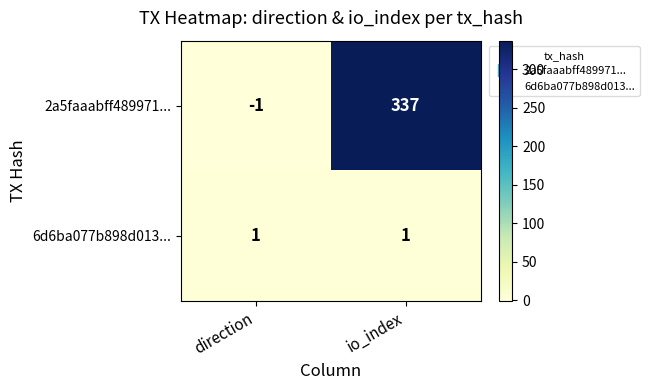

Reading right to left, extract all data points from this chart.

2a5faaabff489971...: io_index=337	direction=-1
6d6ba077b898d013...: io_index=1	direction=1